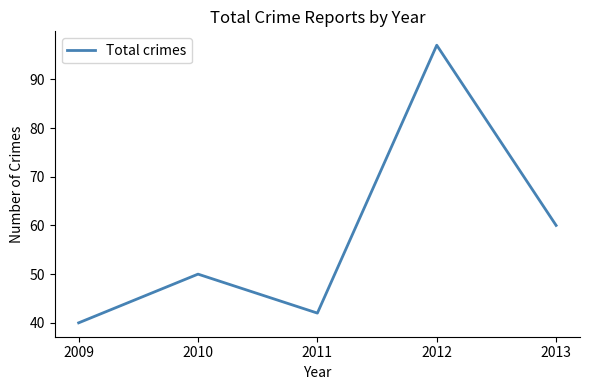

Which label corresponds to the smallest value in the chart?

2009